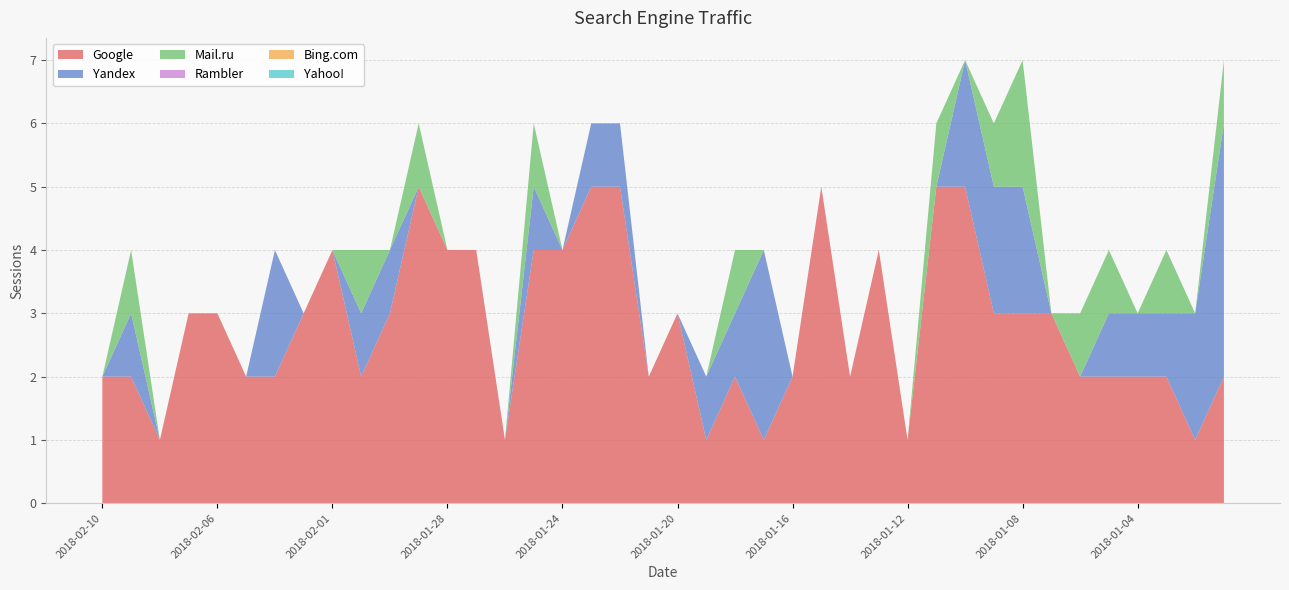

Reading right to left, list all the values displayed in this chart.

Google: 2	1	2	2	2	2	3	3	3	5	5	1	4	2	5	2	1	2	1	3	2	5	5	4	4	1	4	4	5	3	2	4	3	2	2	3	3	1	2	2
Yandex: 4	2	1	1	1	0	0	2	2	2	0	0	0	0	0	0	3	1	1	0	0	1	1	0	1	0	0	0	0	1	1	0	0	2	0	0	0	0	1	0
Mail.ru: 1	0	1	0	1	1	0	2	1	0	1	0	0	0	0	0	0	1	0	0	0	0	0	0	1	0	0	0	1	0	1	0	0	0	0	0	0	0	1	0
Rambler: 0	0	0	0	0	0	0	0	0	0	0	0	0	0	0	0	0	0	0	0	0	0	0	0	0	0	0	0	0	0	0	0	0	0	0	0	0	0	0	0
Bing.com: 0	0	0	0	0	0	0	0	0	0	0	0	0	0	0	0	0	0	0	0	0	0	0	0	0	0	0	0	0	0	0	0	0	0	0	0	0	0	0	0
Yahoo!: 0	0	0	0	0	0	0	0	0	0	0	0	0	0	0	0	0	0	0	0	0	0	0	0	0	0	0	0	0	0	0	0	0	0	0	0	0	0	0	0